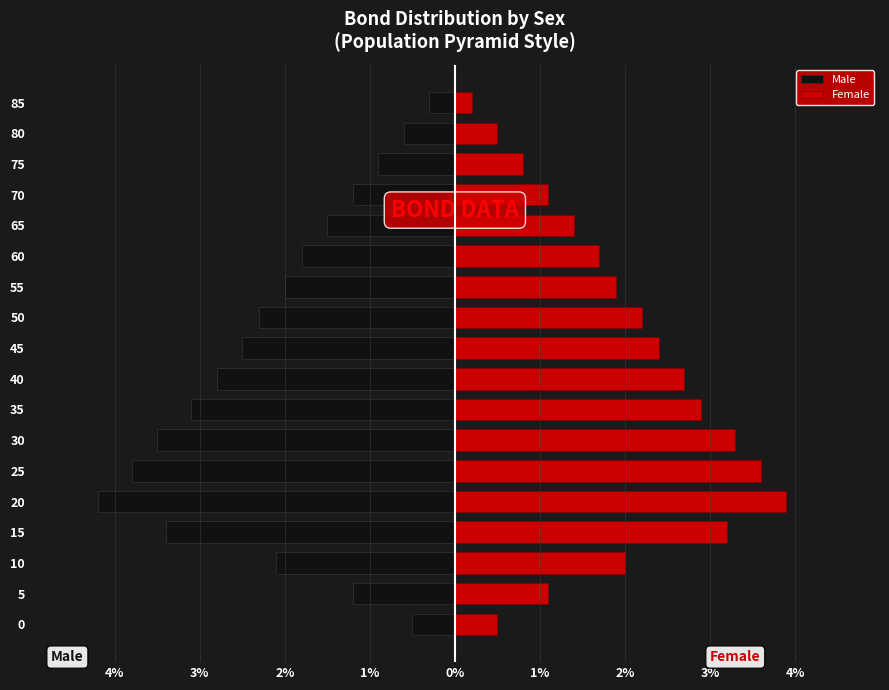

What is the average value of the Male series?

-2.1